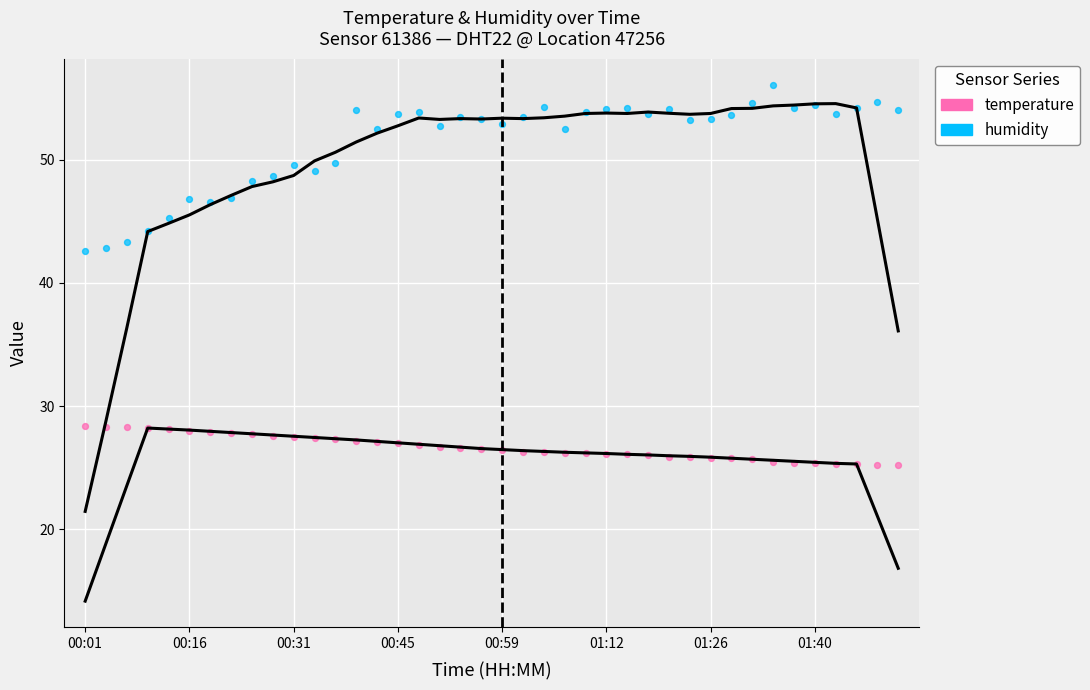

Which series has the widest spread of Y values?

humidity